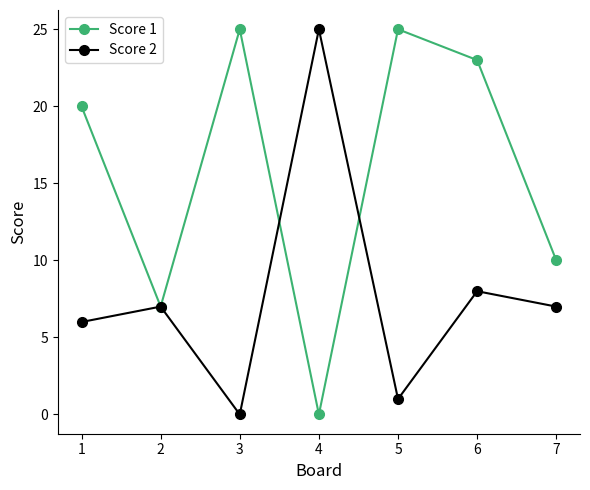

Does the chart display data point markers on the line(s)?

Yes